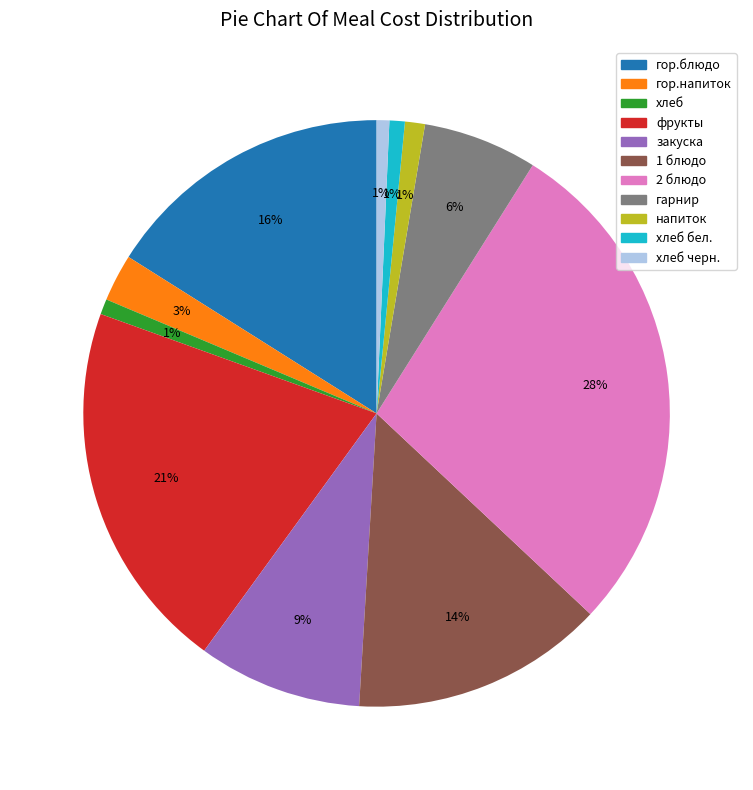

Combined, do закуска and хлеб account for over 50%?

No